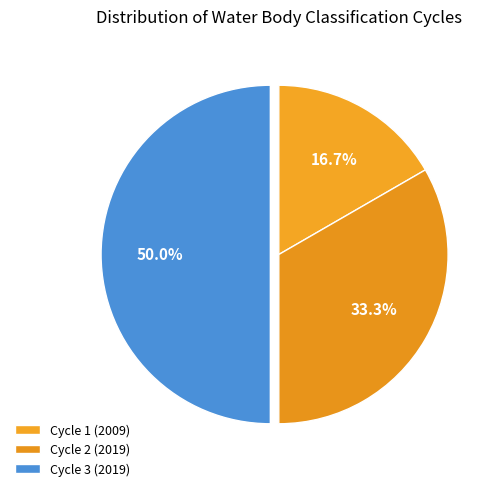

True or false: Cycle 2 (2019) accounts for 28% of the total.

False